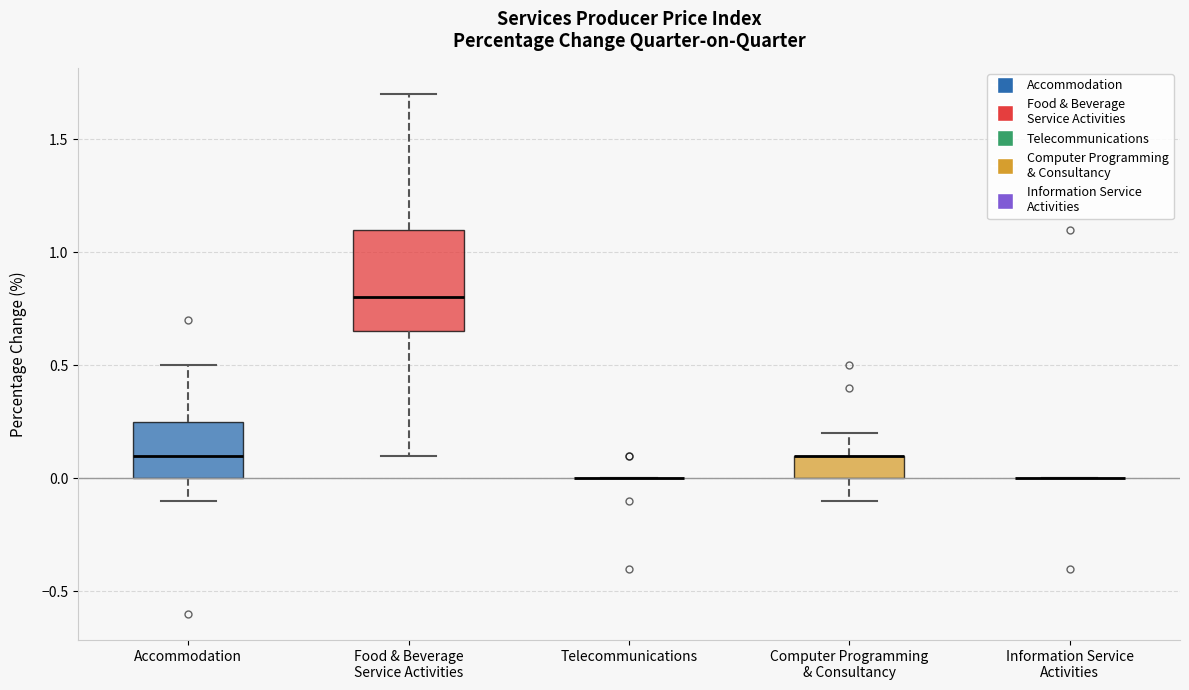

Reading left to right, read every box against the y-axis: the position of its median line, the range the box covers, and the ends of its whiskers. The values are not printed on the chart, so give them approximately, as read against the axis.

Accommodation: median 0.10, box 0.00 to 0.25, whiskers -0.10 to 0.50
Food & Beverage Service Activities: median 0.80, box 0.65 to 1.10, whiskers 0.10 to 1.70
Telecommunications: box collapsed to a line at 0.00, whiskers 0.00 to 0.00
Computer Programming & Consultancy: median 0.10 (drawn on the box's upper edge), box 0.00 to 0.10, whiskers -0.10 to 0.20
Information Service Activities: box collapsed to a line at 0.00, whiskers 0.00 to 0.00